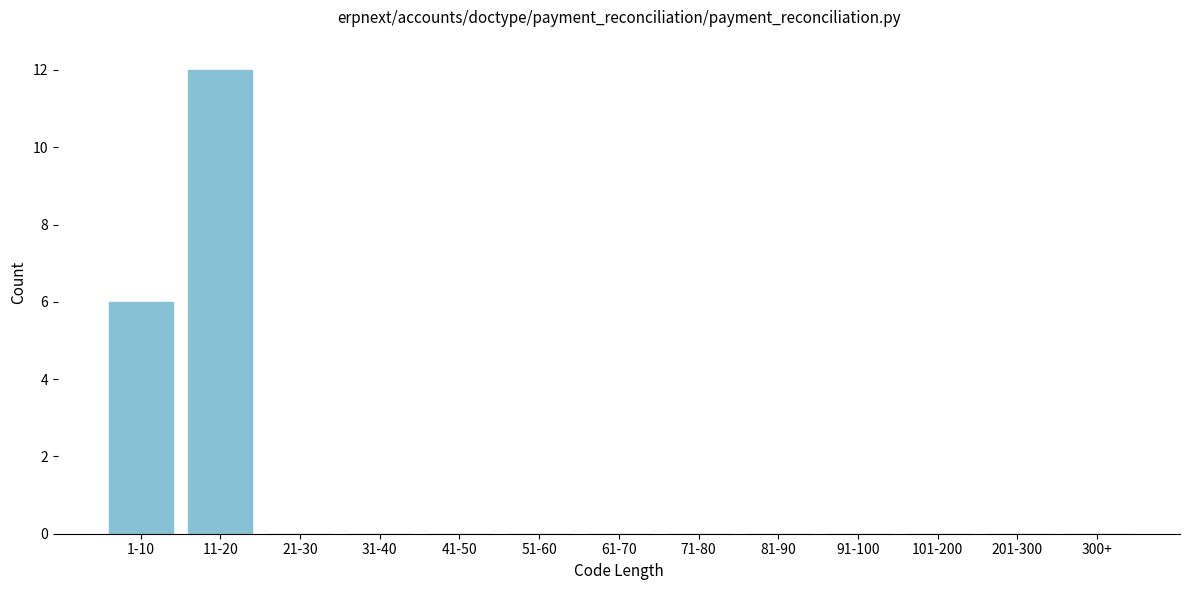

Reading left to right, extract all data points from this chart.

1-10=6	11-20=12	21-30=0	31-40=0	41-50=0	51-60=0	61-70=0	71-80=0	81-90=0	91-100=0	101-200=0	201-300=0	300+=0